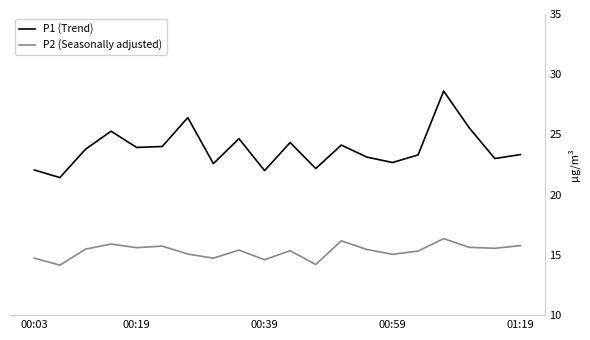

Which series has the largest range (max minus min)?

P1 (Trend)